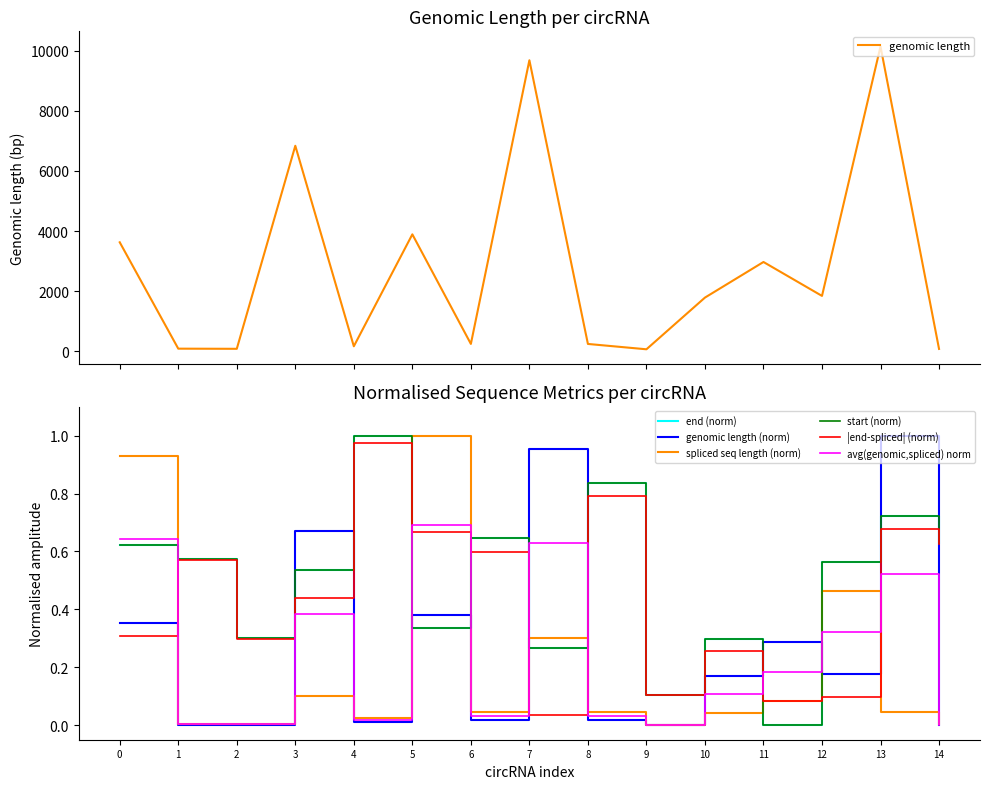

How many data points in spliced seq length are above 0?

14